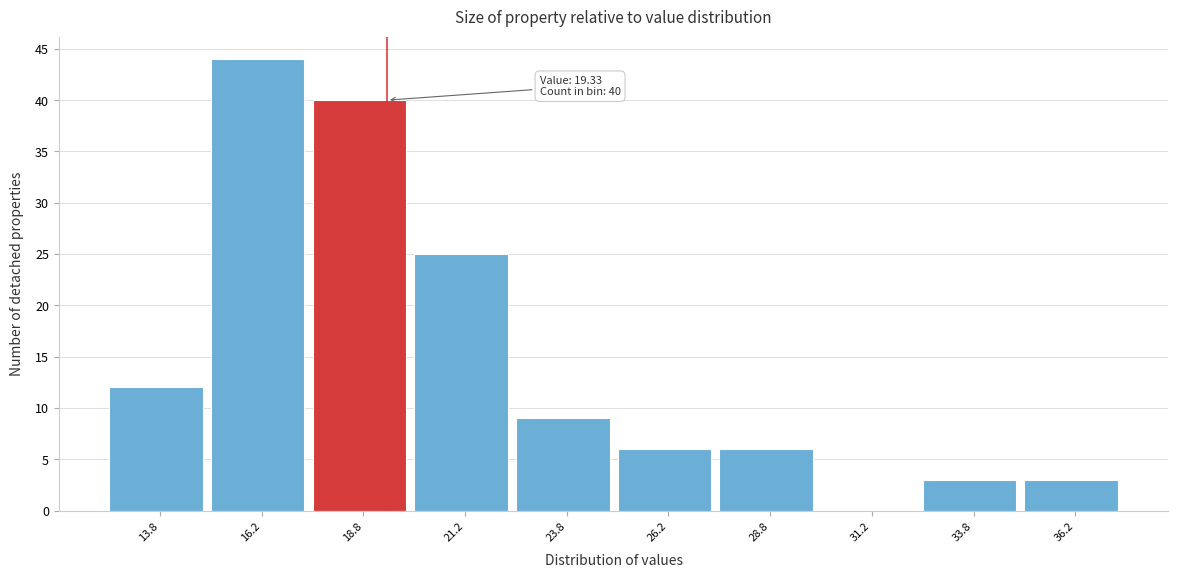

Over which range of the x-axis is the bar tallest?

15.0 to 17.5